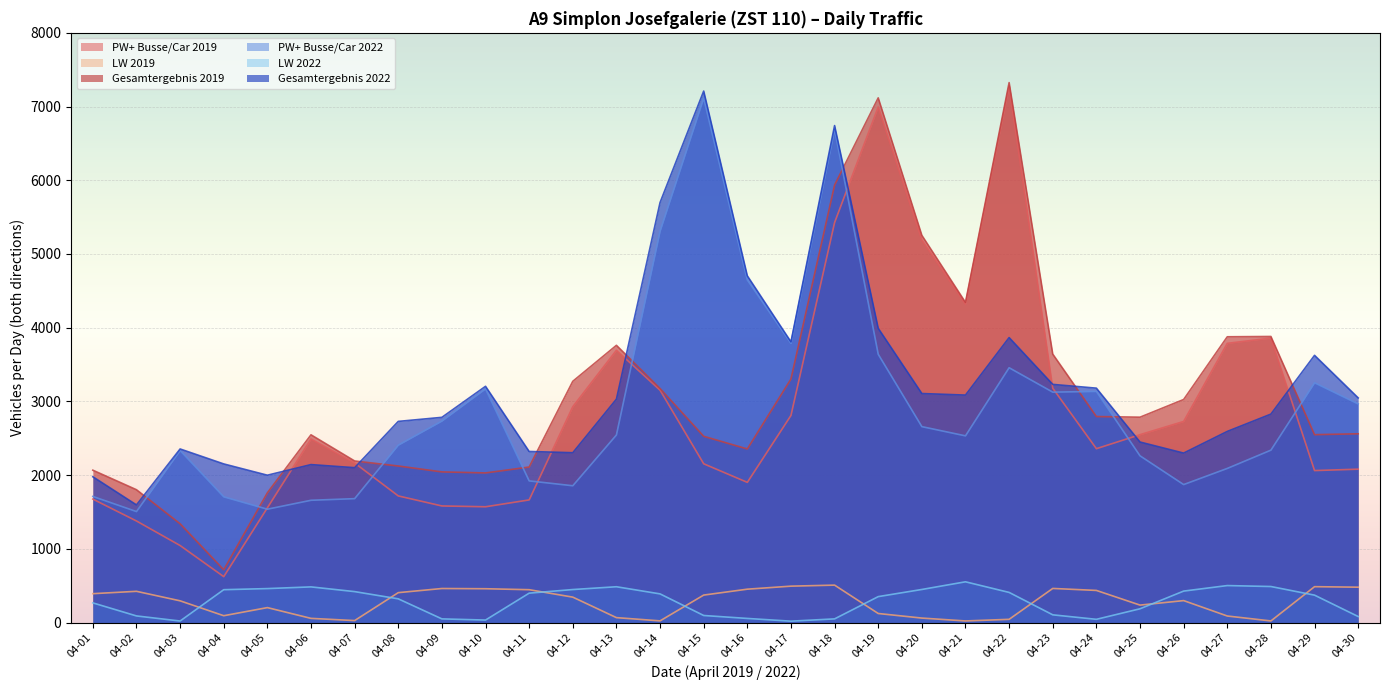

What is the value of the Gesamtergebnis 2019 point at the 16th from the left?

2355